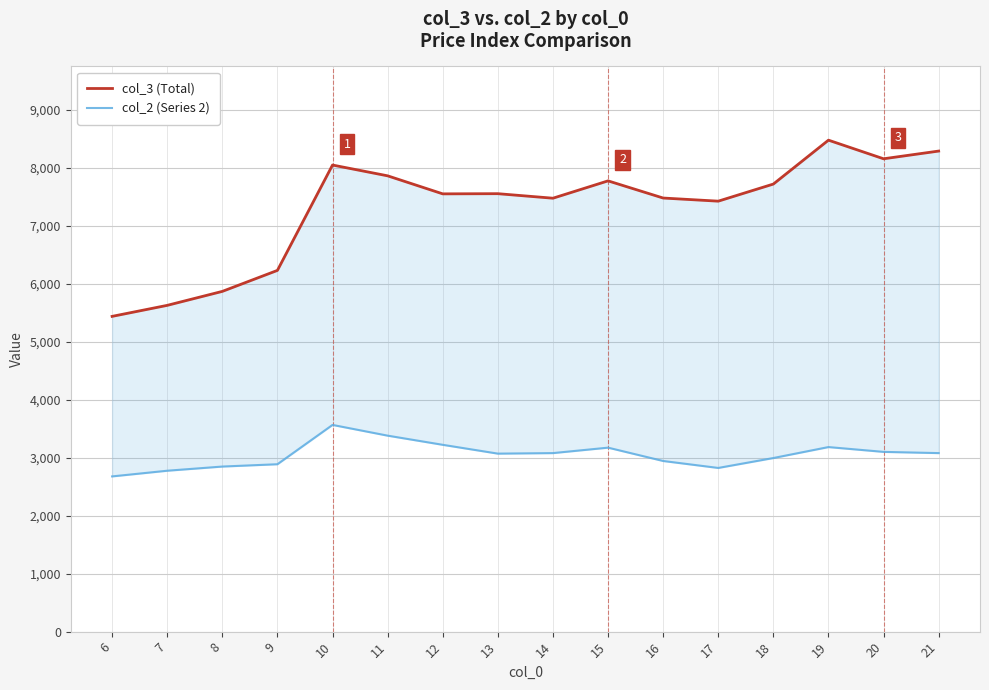

Reading right to left, what are all the values shown in this chart?

col_3 (Total): 21=8288	20=8155	19=8476	18=7719	17=7424	16=7478	15=7774	14=7475	13=7553	12=7550	11=7861	10=8047	9=6230	8=5868	7=5627	6=5437
col_2 (Series 2): 21=3079	20=3100	19=3183	18=2994	17=2823	16=2943	15=3173	14=3079	13=3070	12=3222	11=3380	10=3565	9=2887	8=2847	7=2775	6=2677